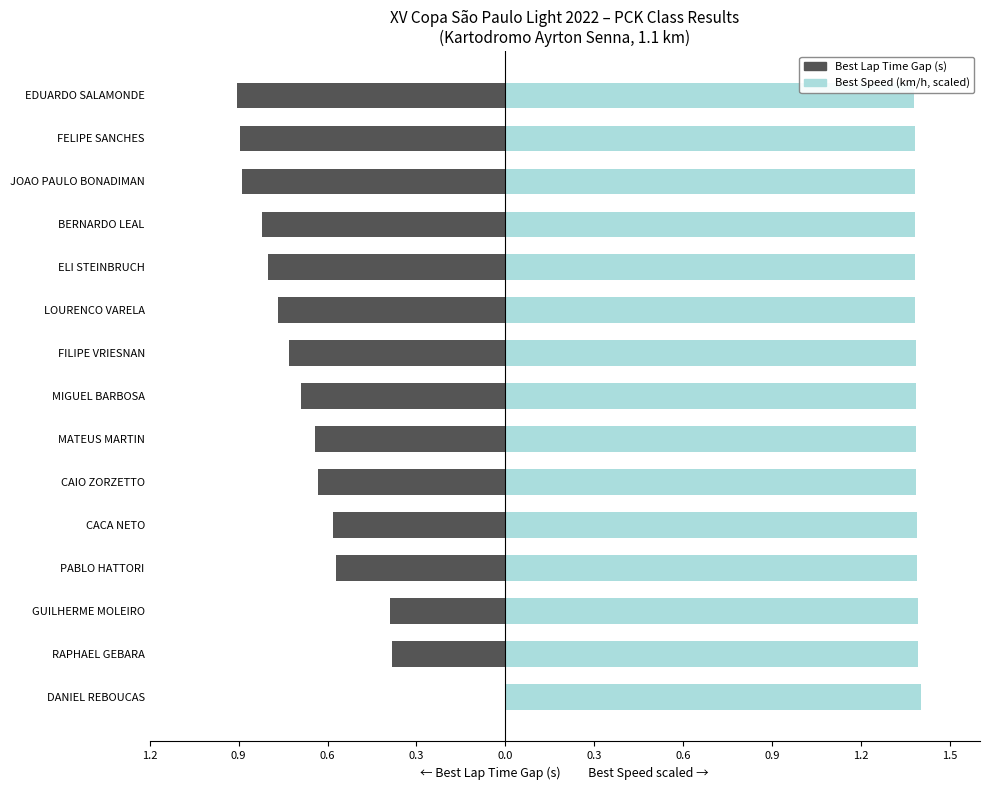

Which series has the largest range (max minus min)?

Best Lap Time Gap (s)